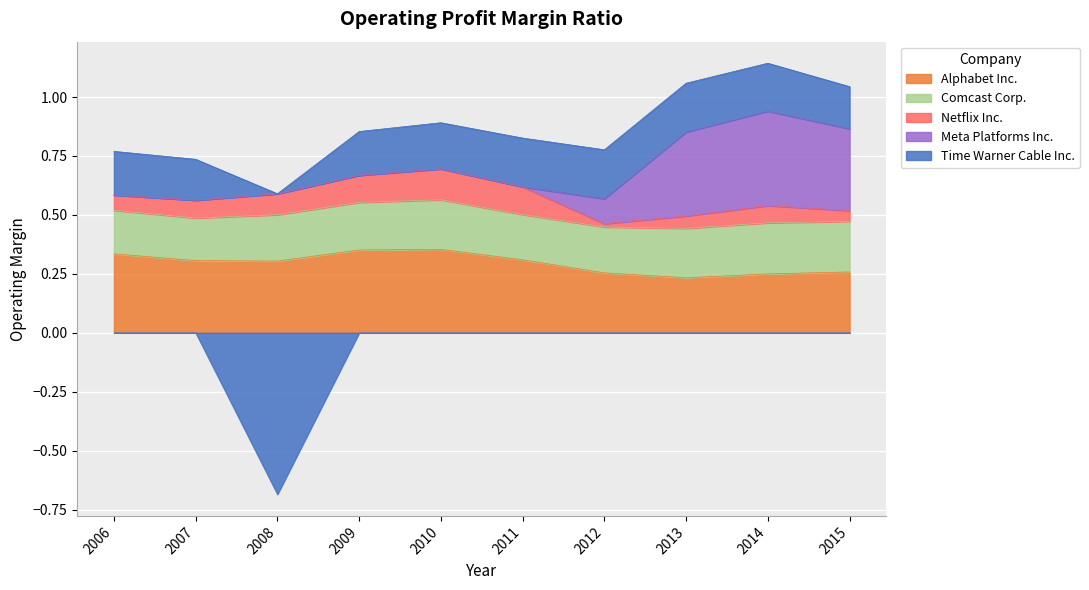

What is the average value of the Time Warner Cable Inc. series?

0.1